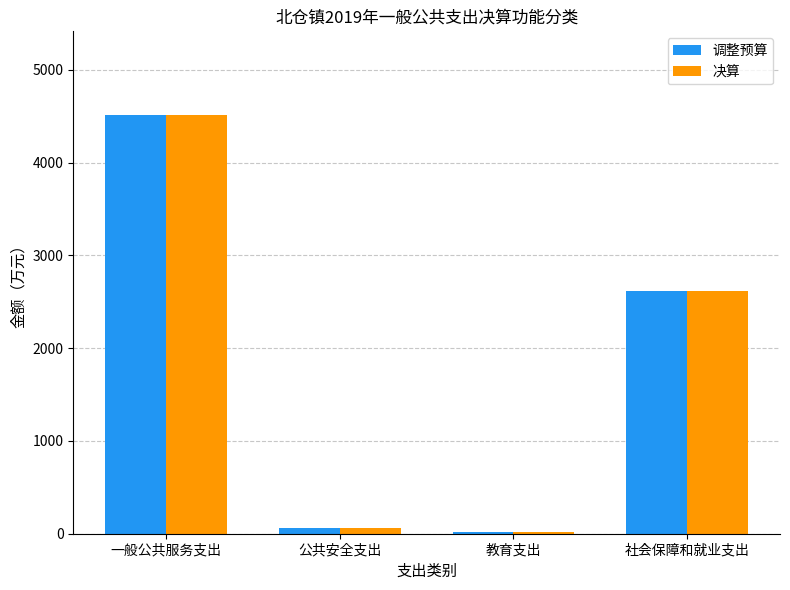

What is the highest value of the 调整预算 series?

4513.9